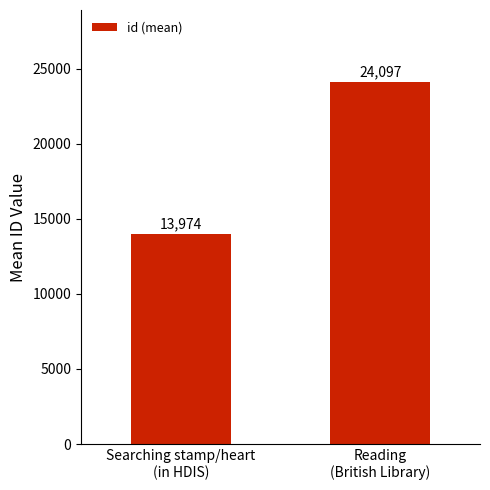

True or false: the data shows 40916 at Reading
(British Library).

False